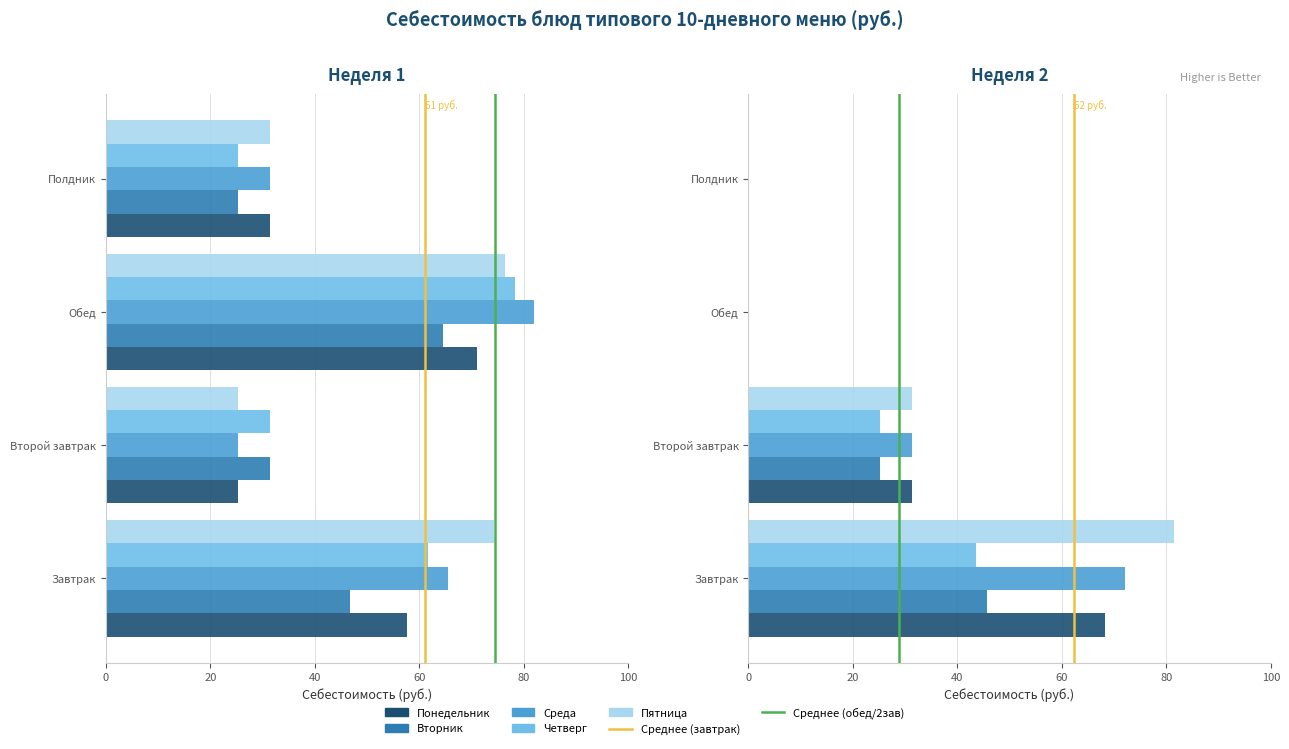

The value of Среда at Завтрак is 36.8. True or false?

False